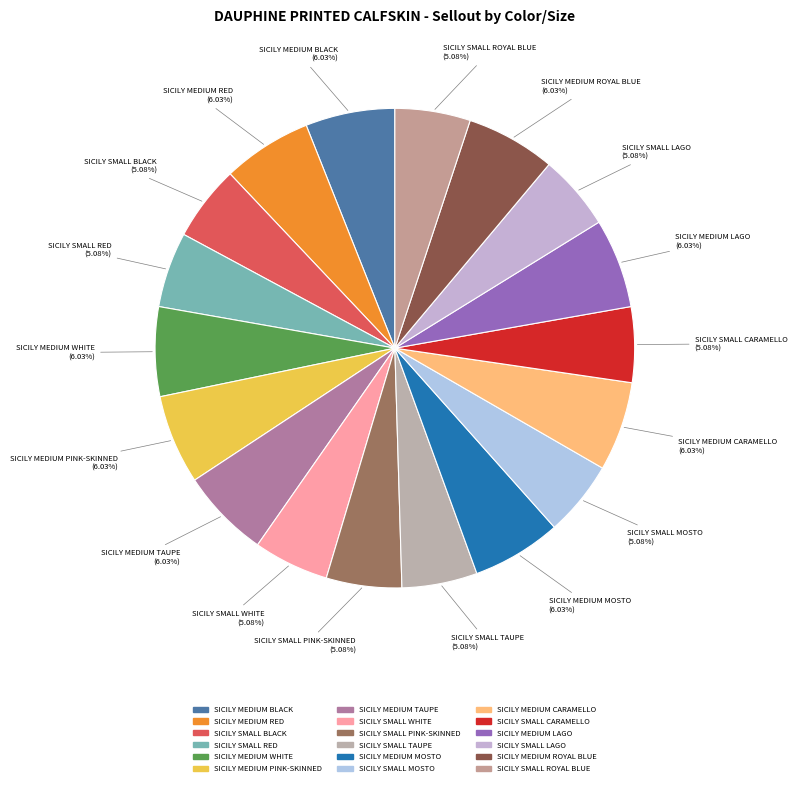

Is there a majority slice in this chart?

No